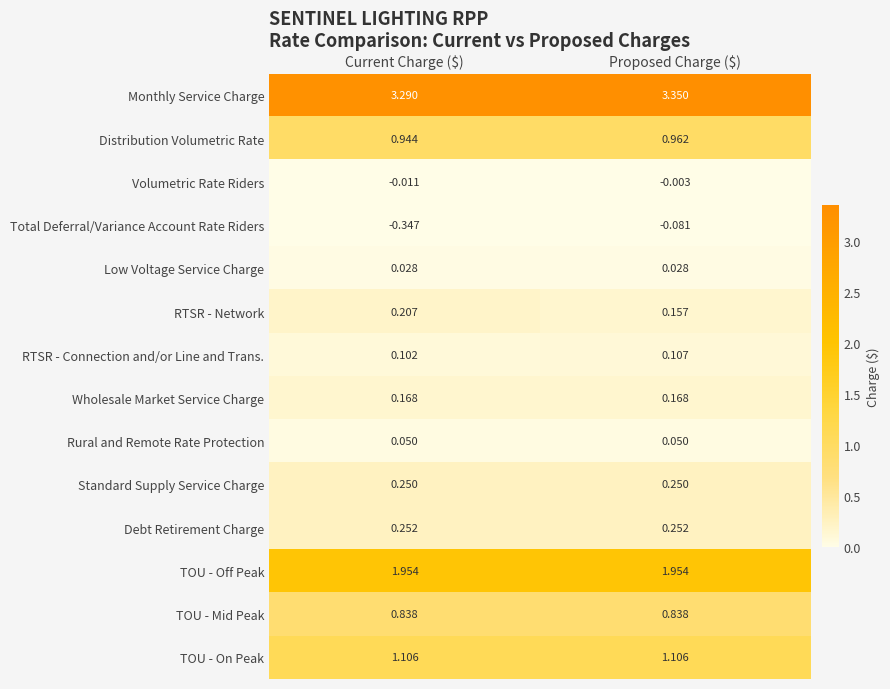

What is the total value across all series at Proposed Charge ($)?

9.1